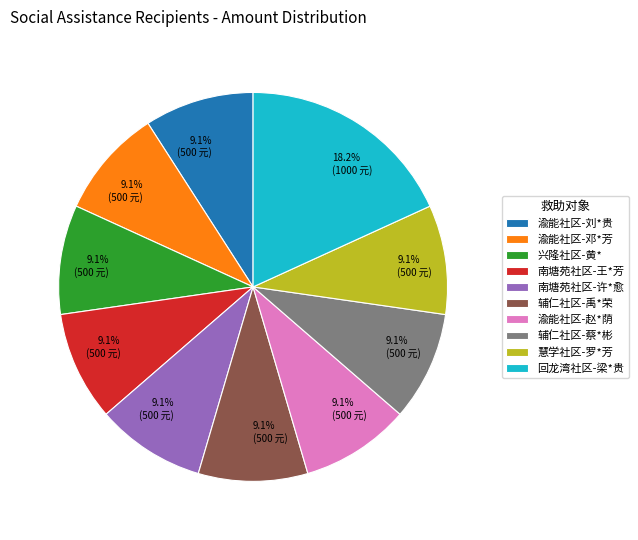

To the nearest percent, what portion does 辅仁社区-禹*荣 represent?

9%